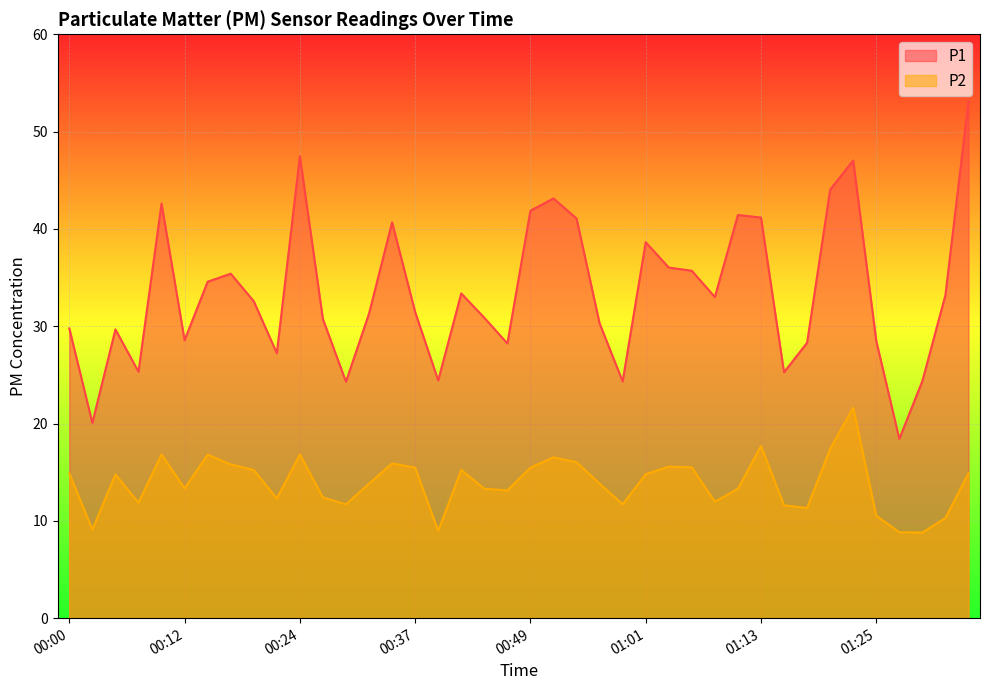

Reading left to right, what are all the values shown in this chart?

P1: 00:00=29.8	00:03=20.1	00:05=29.7	00:07=25.3	00:10=42.6	00:12=28.6	00:15=34.6	00:17=35.4	00:20=32.6	00:22=27.2	00:24=47.5	00:27=30.7	00:29=24.3	00:32=31.3	00:34=40.7	00:37=31.5	00:39=24.4	00:41=33.4	00:44=30.9	00:46=28.2	00:49=41.9	00:51=43.1	00:54=41.1	00:56=30.3	00:59=24.3	01:01=38.6	01:03=36.0	01:06=35.7	01:08=33.0	01:11=41.4	01:13=41.2	01:16=25.3	01:18=28.3	01:20=44.0	01:23=47.0	01:25=28.5	01:28=18.4	01:30=24.4	01:33=33.2	01:35=53.1
P2: 00:00=14.9	00:03=9.1	00:05=14.8	00:07=11.9	00:10=16.8	00:12=13.3	00:15=16.8	00:17=15.8	00:20=15.2	00:22=12.3	00:24=16.8	00:27=12.4	00:29=11.7	00:32=13.8	00:34=15.9	00:37=15.5	00:39=9.0	00:41=15.2	00:44=13.3	00:46=13.1	00:49=15.5	00:51=16.5	00:54=16.0	00:56=13.8	00:59=11.7	01:01=14.8	01:03=15.6	01:06=15.5	01:08=12.0	01:11=13.3	01:13=17.7	01:16=11.6	01:18=11.3	01:20=17.4	01:23=21.6	01:25=10.5	01:28=8.8	01:30=8.8	01:33=10.3	01:35=14.9